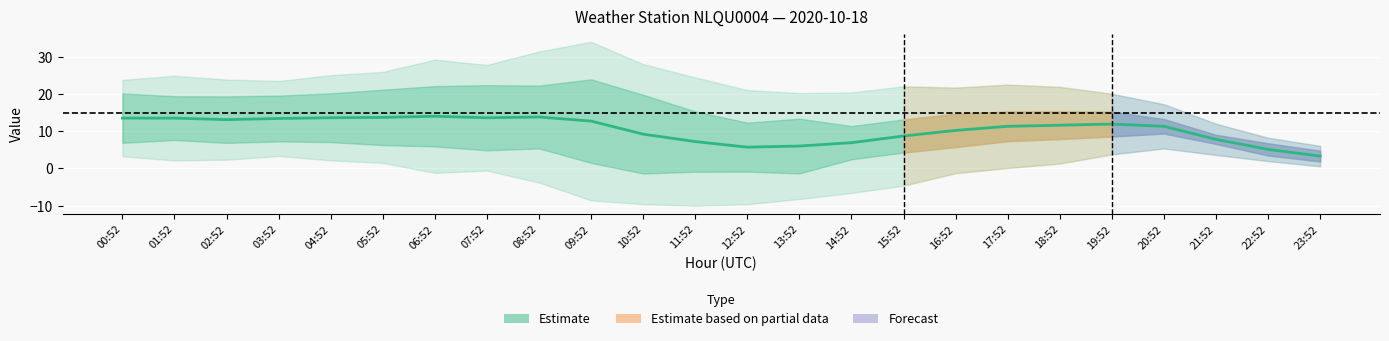

The value at 10:52 is 15.3. True or false?

False